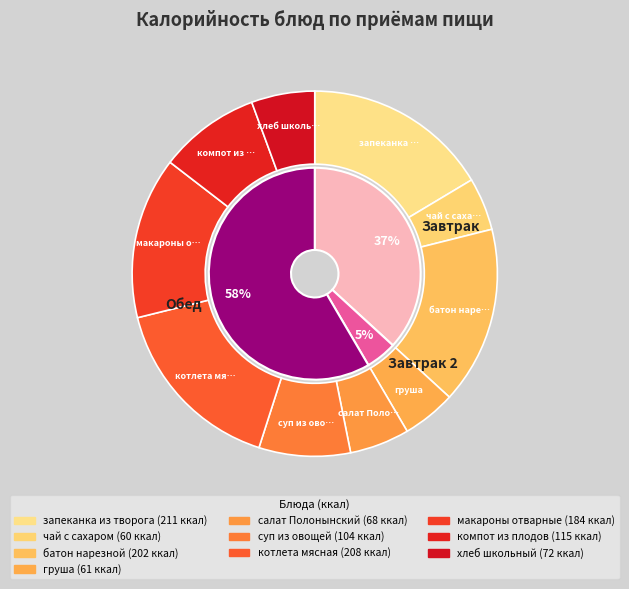

What is the largest slice in the pie chart?

запеканка из творога